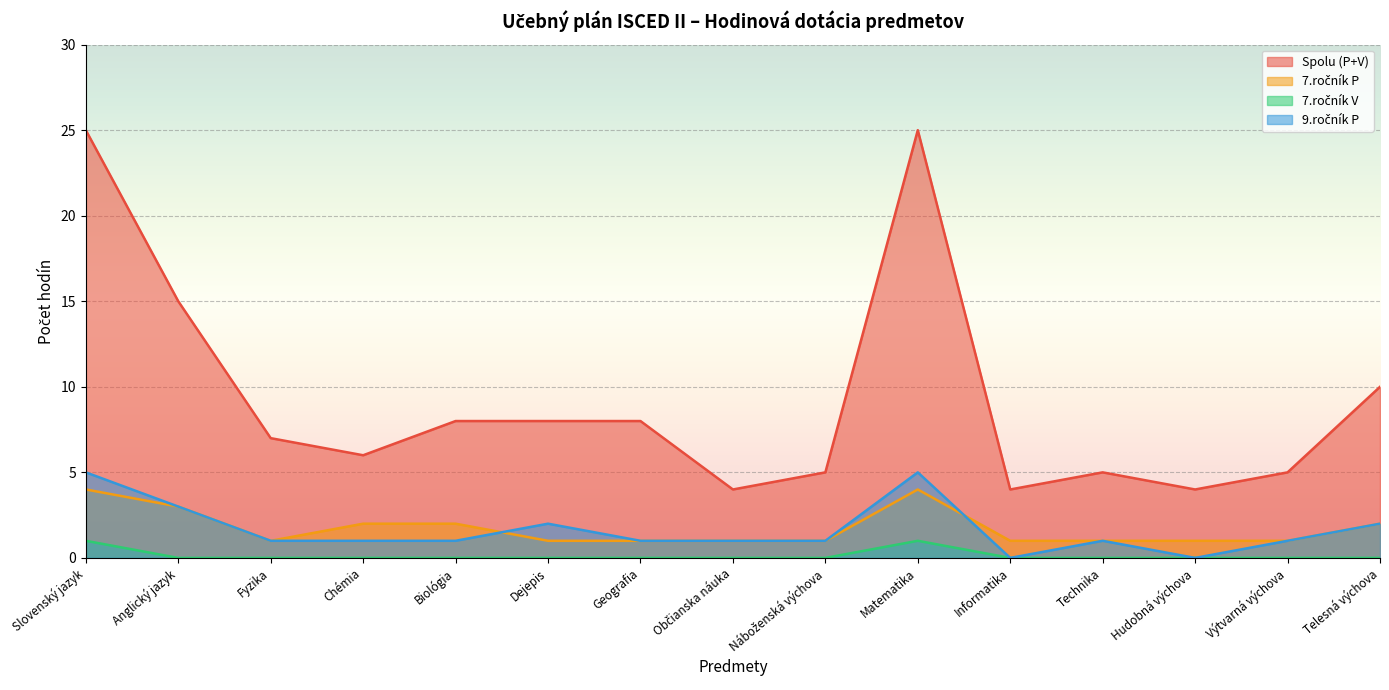

True or false: 7.ročník V and 7.ročník P intersect in this chart.

False